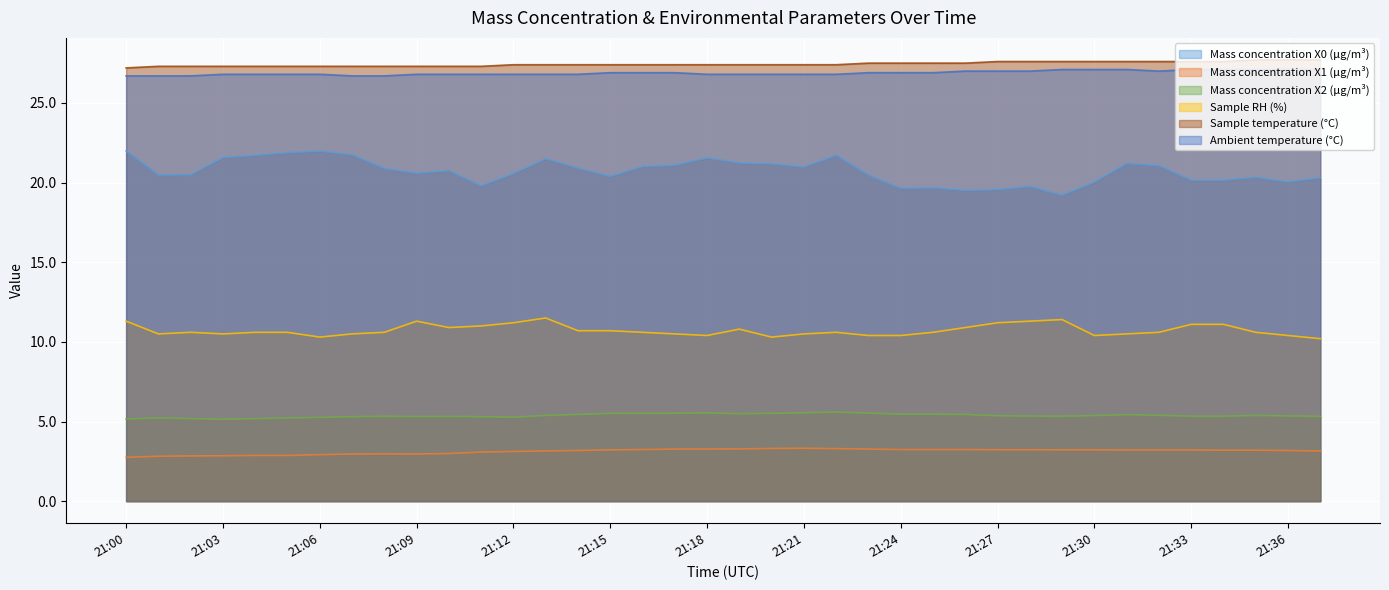

True or false: Mass concentration X2 (μg/m³) has a value of 1.5 at 21:24.

False